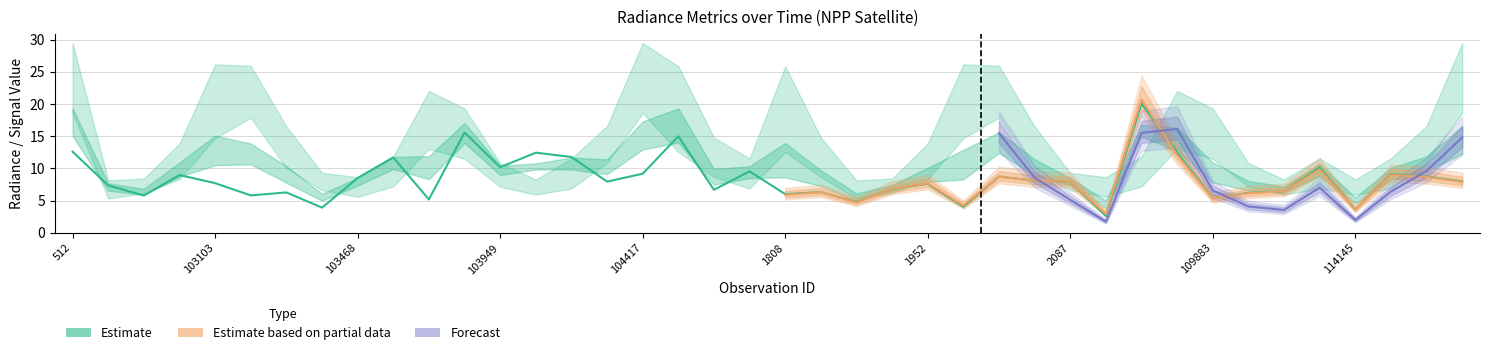

The value of dnbrad at 37 is 11.7. True or false?

True